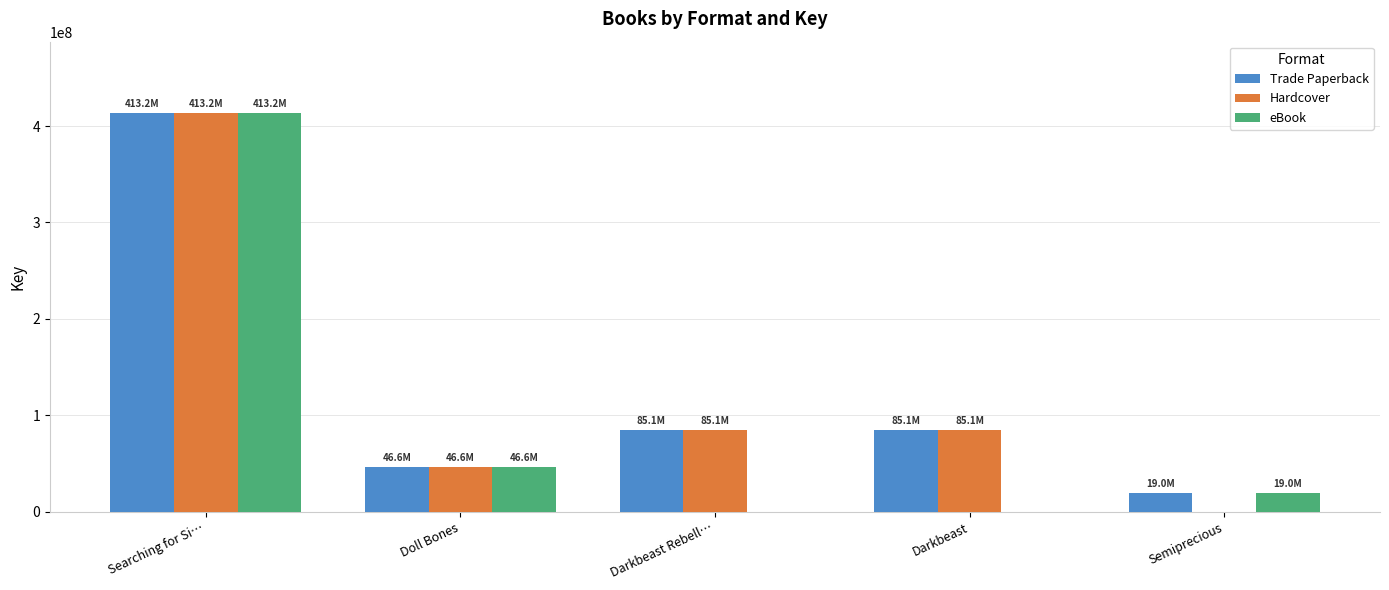

How many distinct data groups are displayed?

3